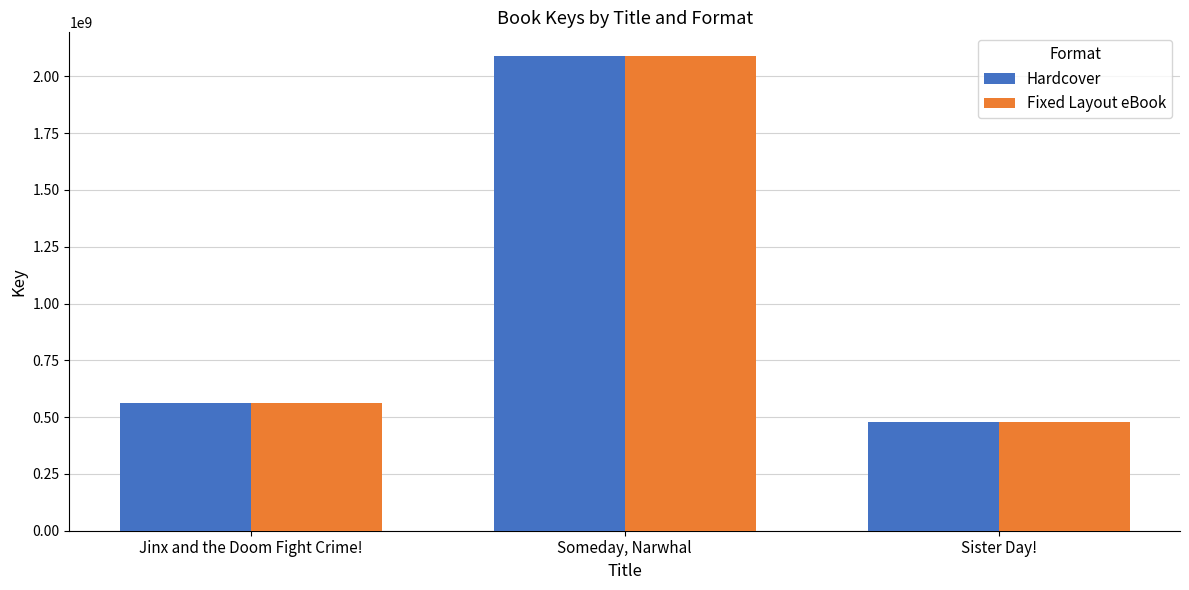

At which category is the sum across all series the highest?

Someday, Narwhal